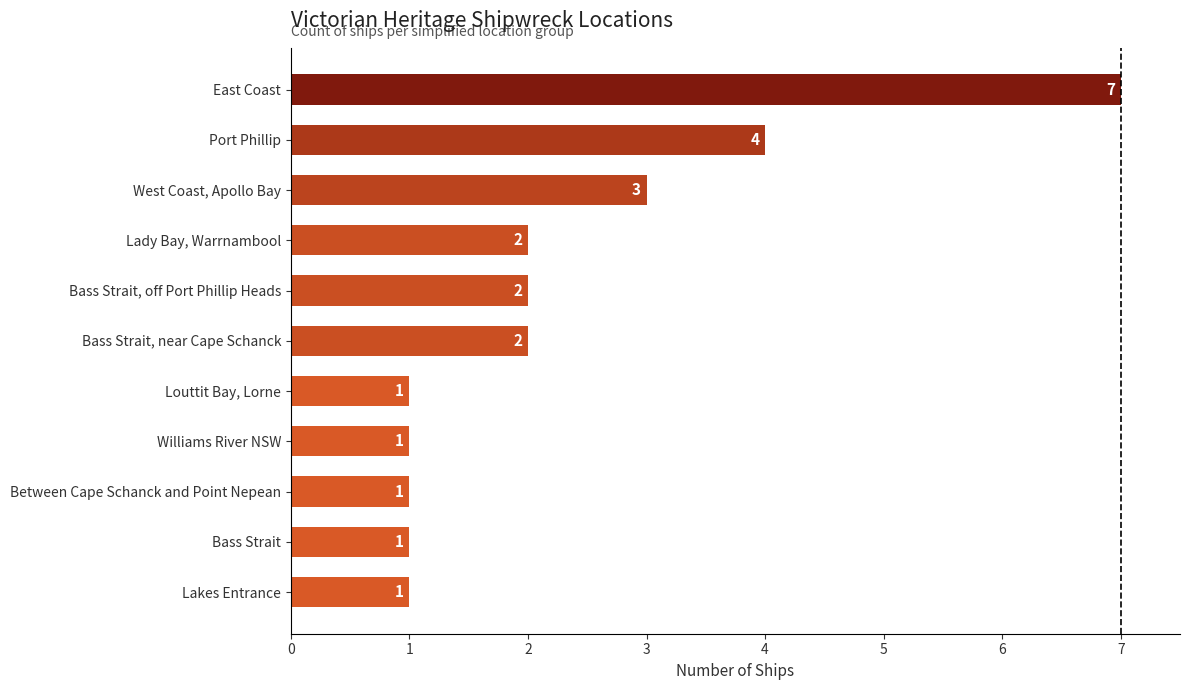

Approximately how many times larger is the value at Bass Strait, near Cape Schanck compared to Lakes Entrance?

2.0